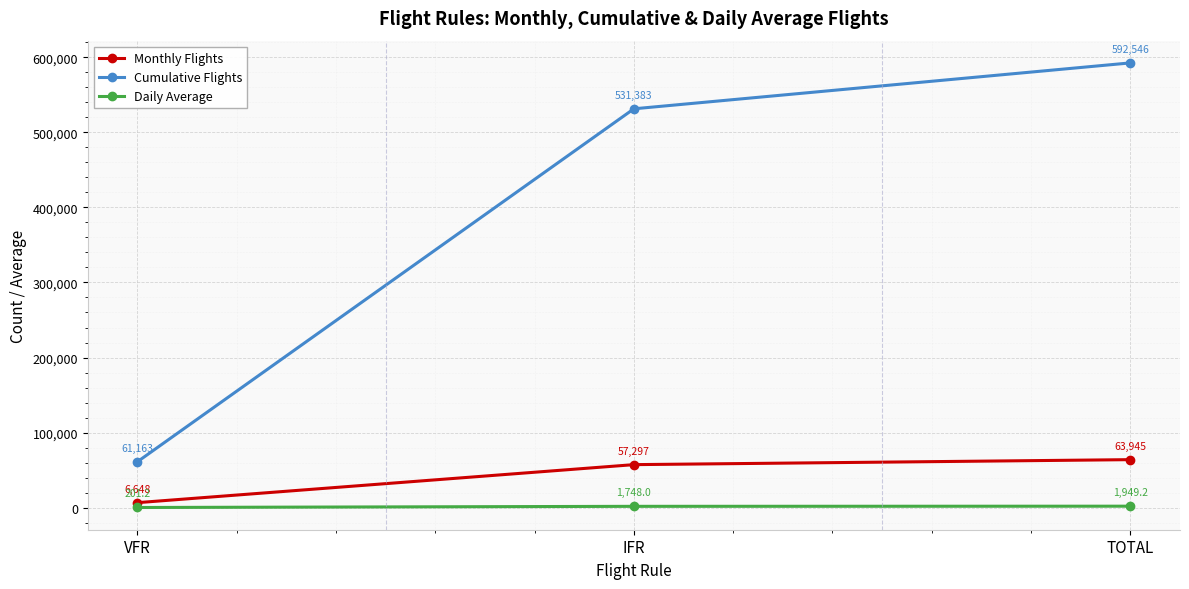

At IFR, list the series in order from smallest to largest.

Daily Average, Monthly Flights, Cumulative Flights